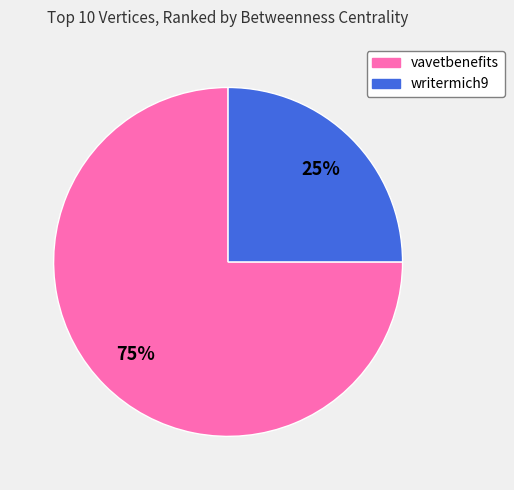

Does vavetbenefits account for over 50% of the chart?

Yes